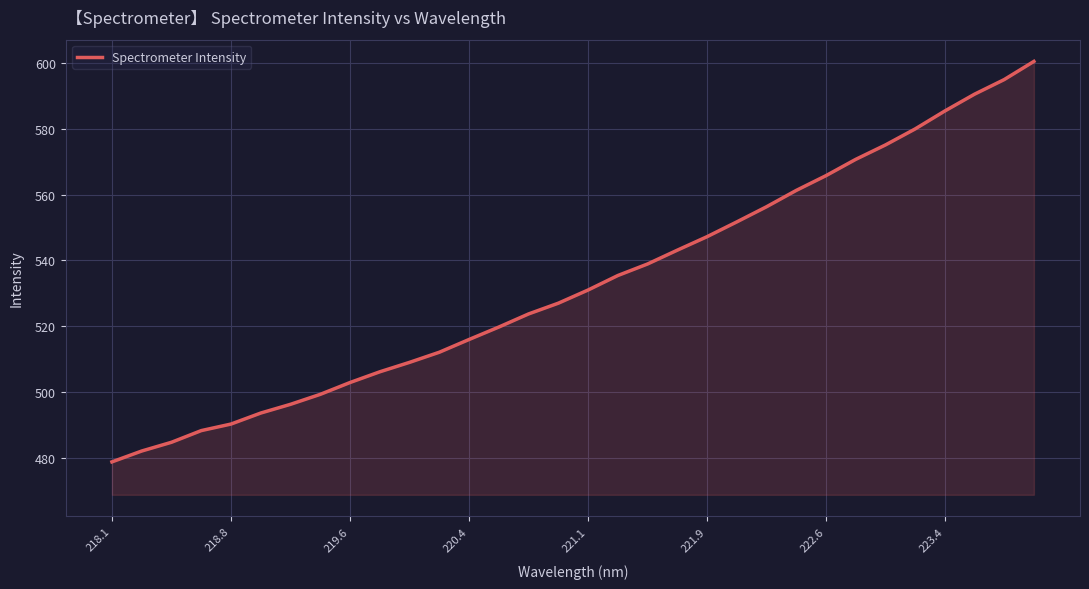

What is the difference between the maximum and minimum values?

121.7